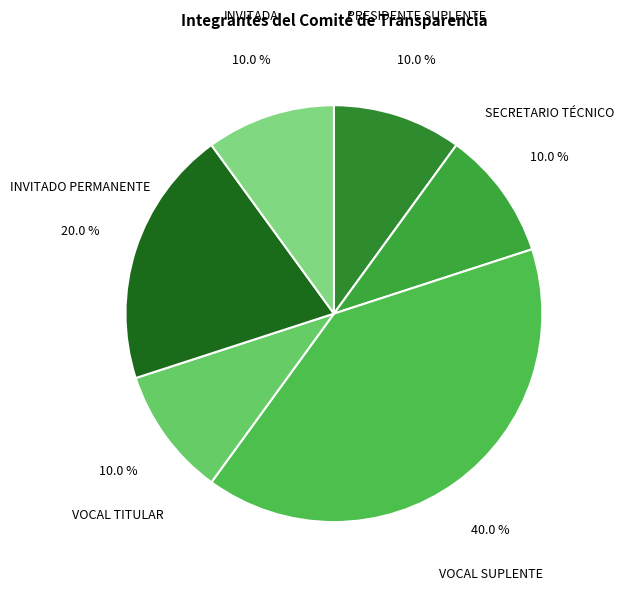

Which has a higher value, PRESIDENTE SUPLENTE or VOCAL SUPLENTE?

VOCAL SUPLENTE